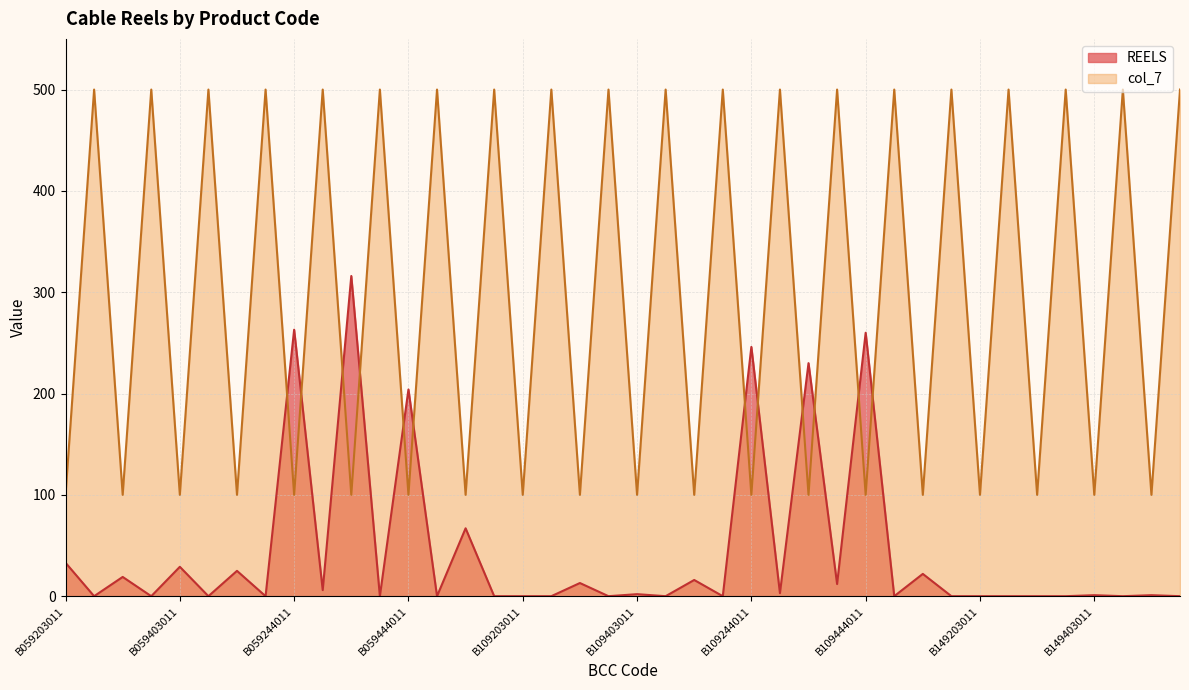

What is the label of the 21st point from the left?

B109403011